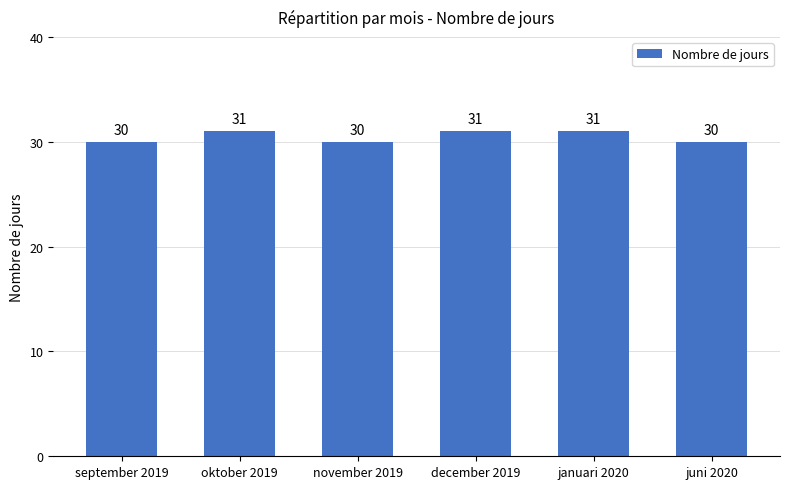

What is the sum of all values?

183